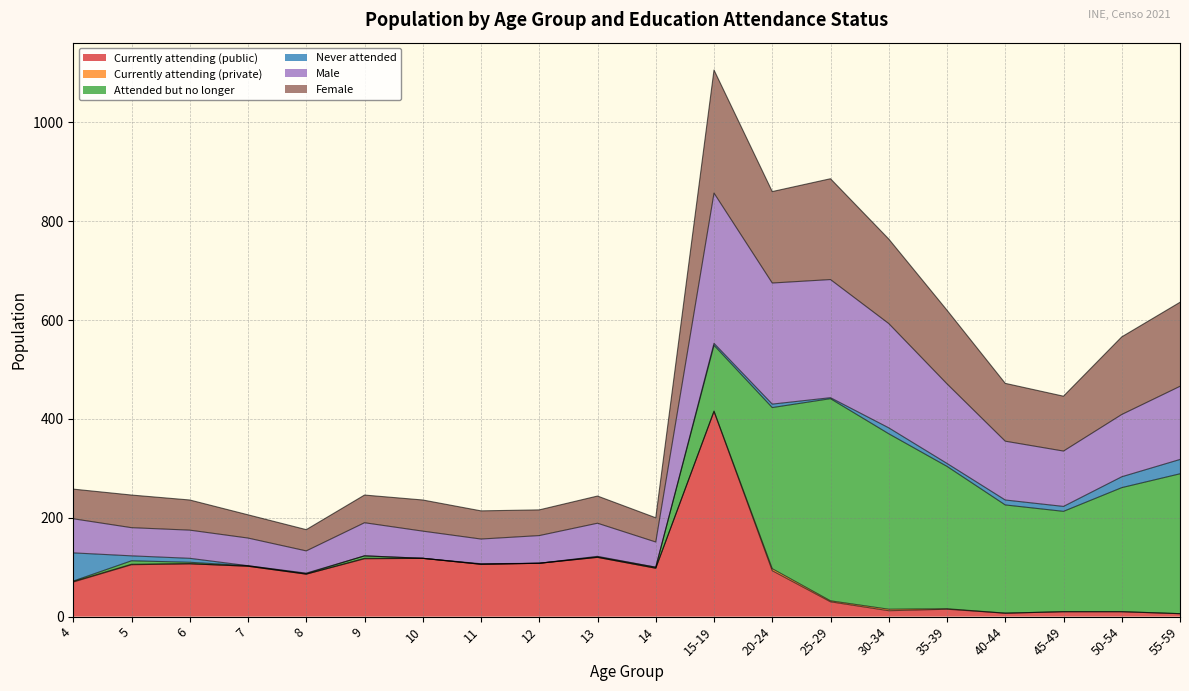

What is the highest value of the Currently attending (public) series?

415